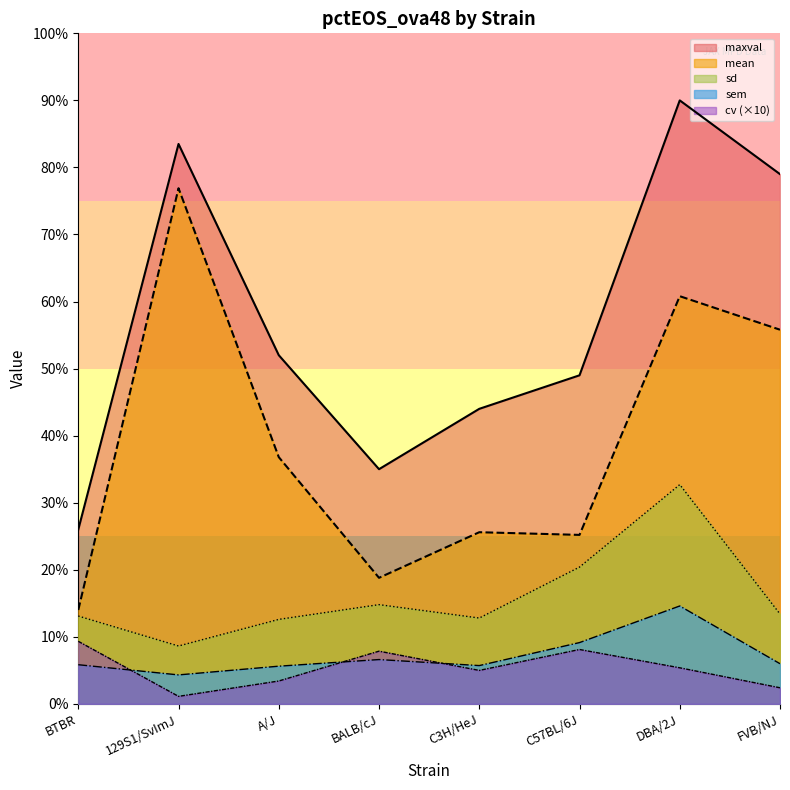

Which series has the largest total across all categories?

maxval